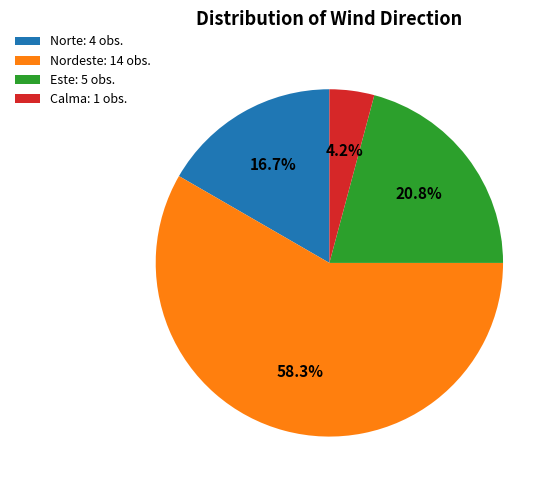

What is the majority slice?

Nordeste